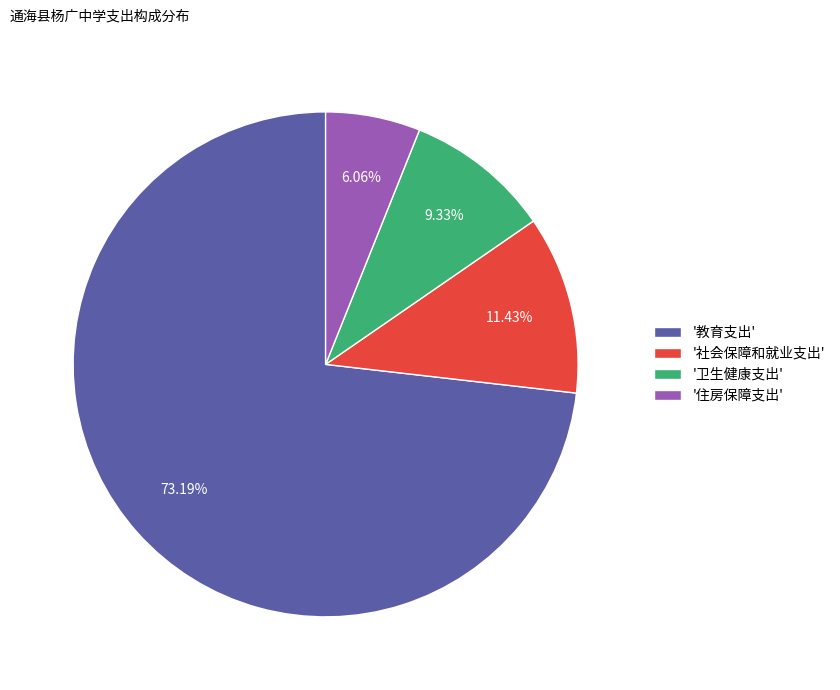

Which slice is the largest?

'教育支出'